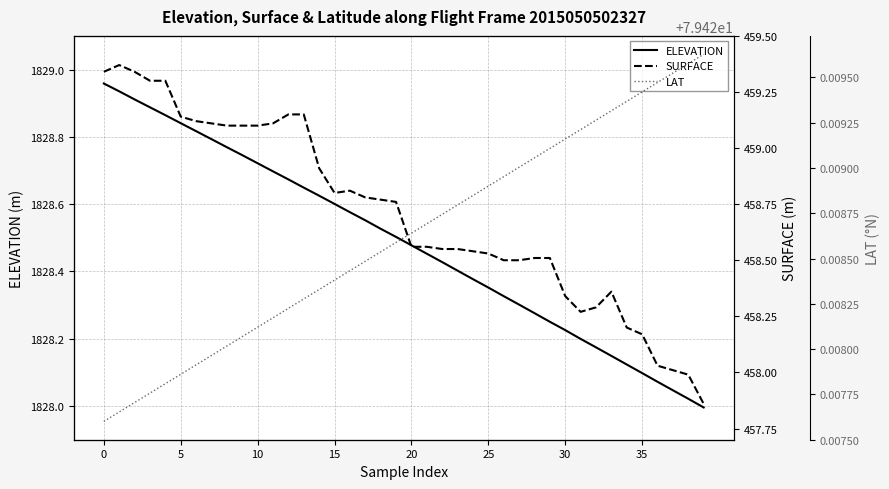

True or false: SURFACE and ELEVATION cross at least once.

False